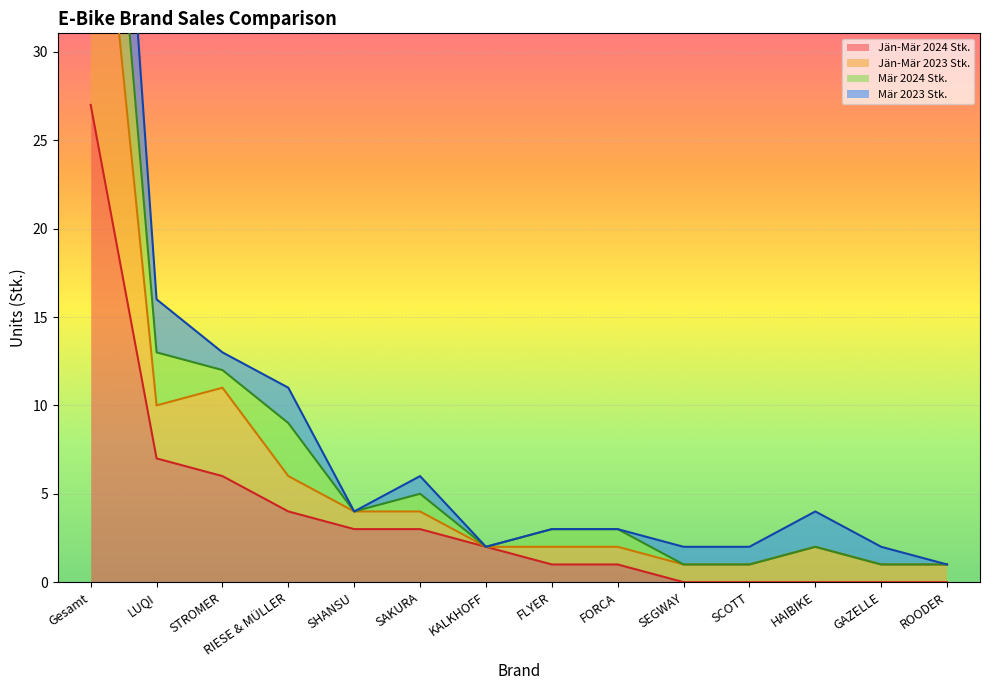

True or false: Jän-Mär 2024 Stk. has more than 1 interior local peaks.

False